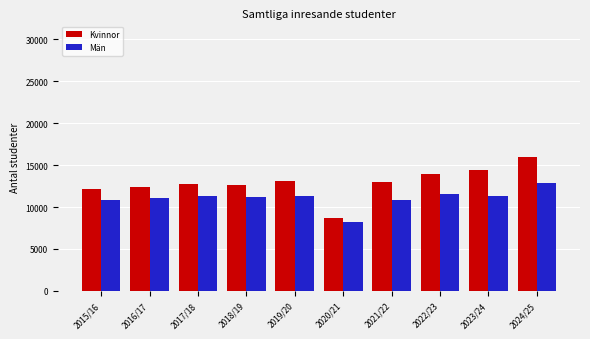

Is it true that Män equals 7394 at 2023/24?

False